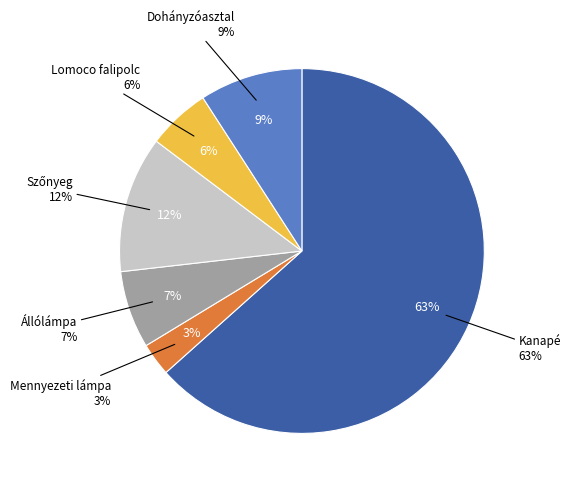

Which has a higher value, Szőnyeg or Dohányzóasztal?

Szőnyeg